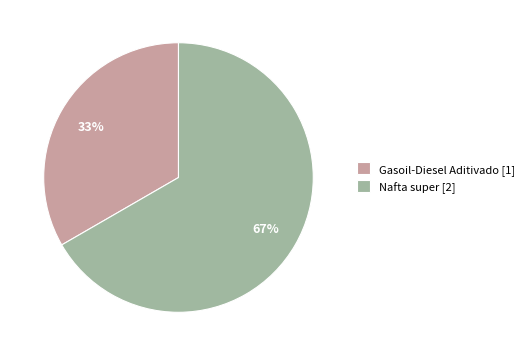

How many segments does this pie chart have?

2